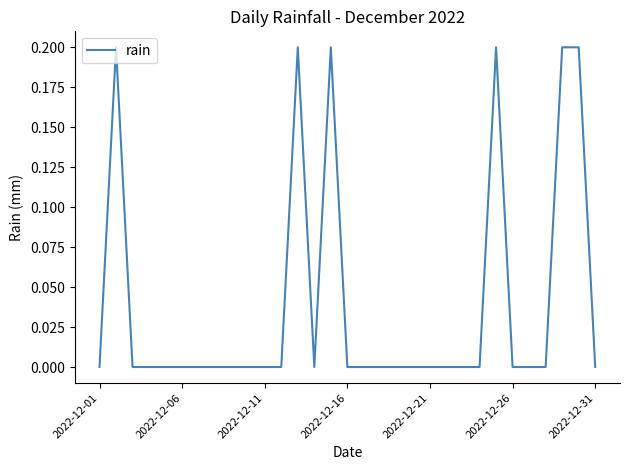

How many lines are shown in the chart?

1